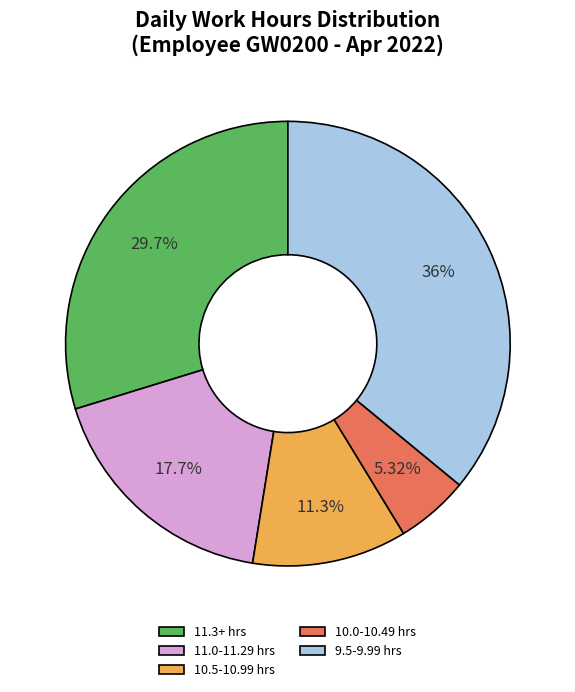

What is the largest slice in the pie chart?

9.5-9.99 hrs